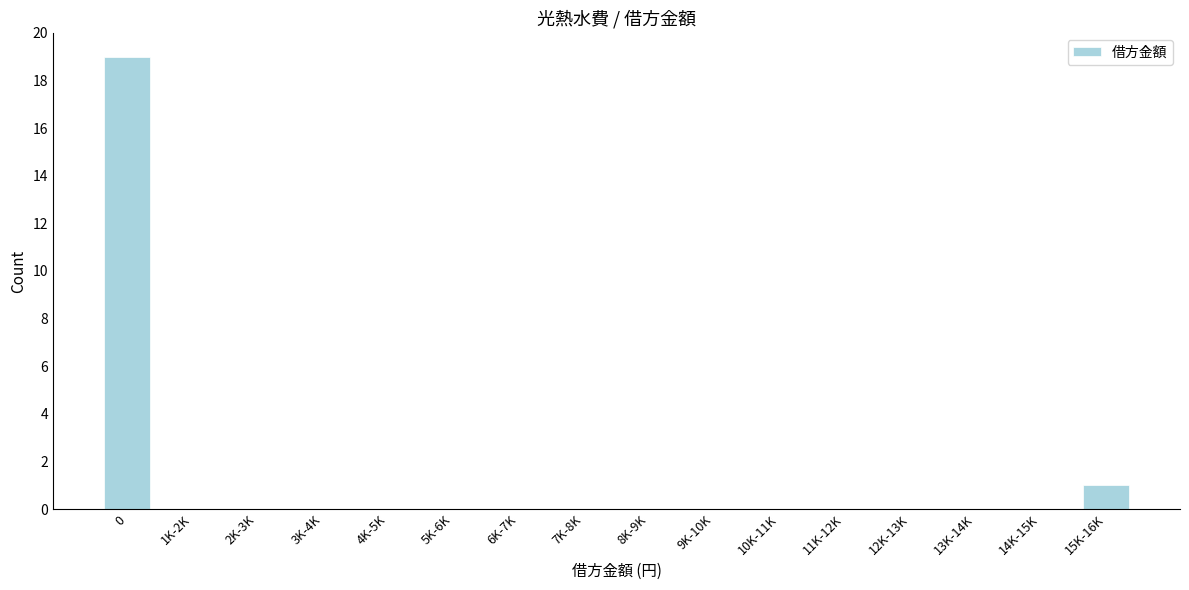

Reading left to right, transcribe all the data shown in this chart.

0=19	1K-2K=0	2K-3K=0	3K-4K=0	4K-5K=0	5K-6K=0	6K-7K=0	7K-8K=0	8K-9K=0	9K-10K=0	10K-11K=0	11K-12K=0	12K-13K=0	13K-14K=0	14K-15K=0	15K-16K=1